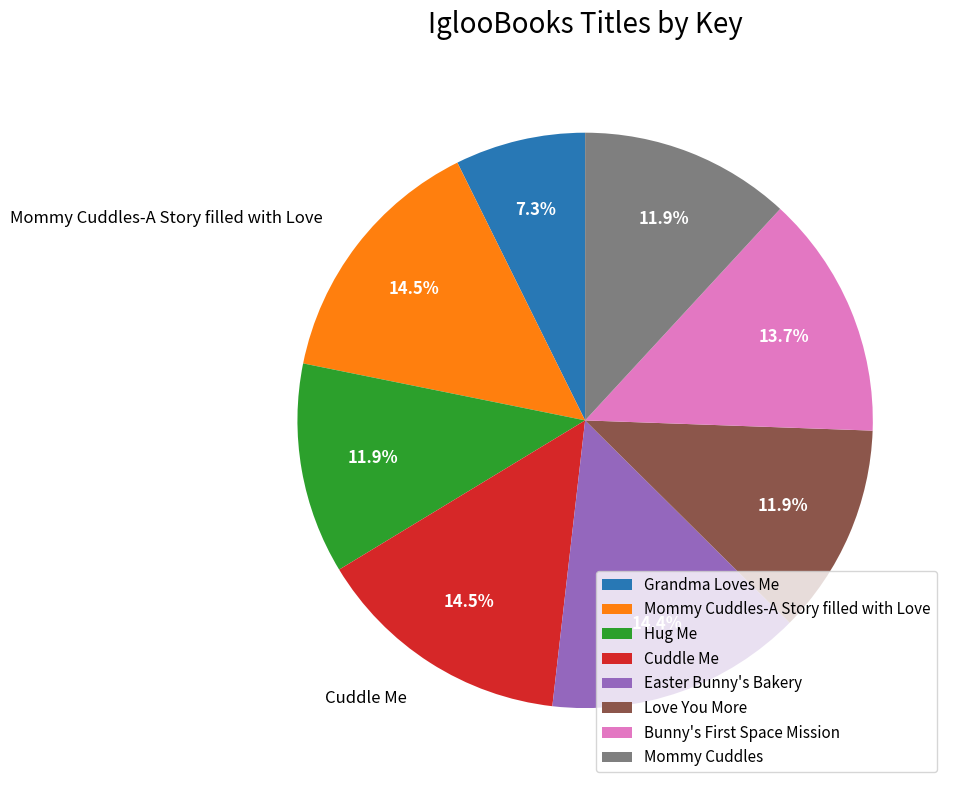

What portion of the pie excludes Grandma Loves Me?

92.7%